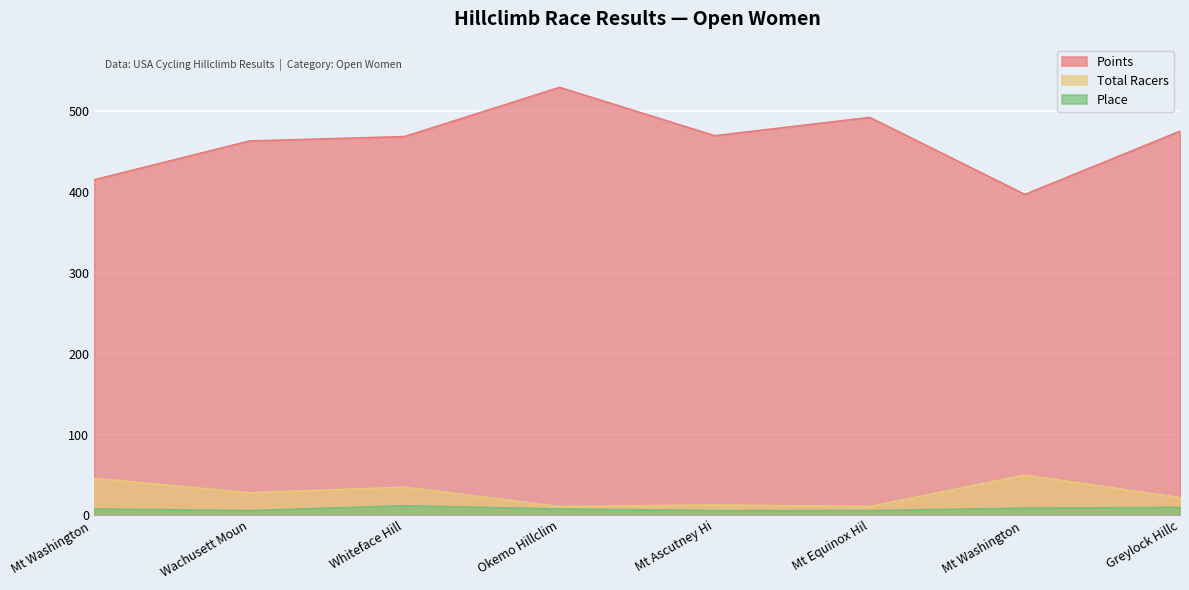

How many values in the Place series are below 8?

3